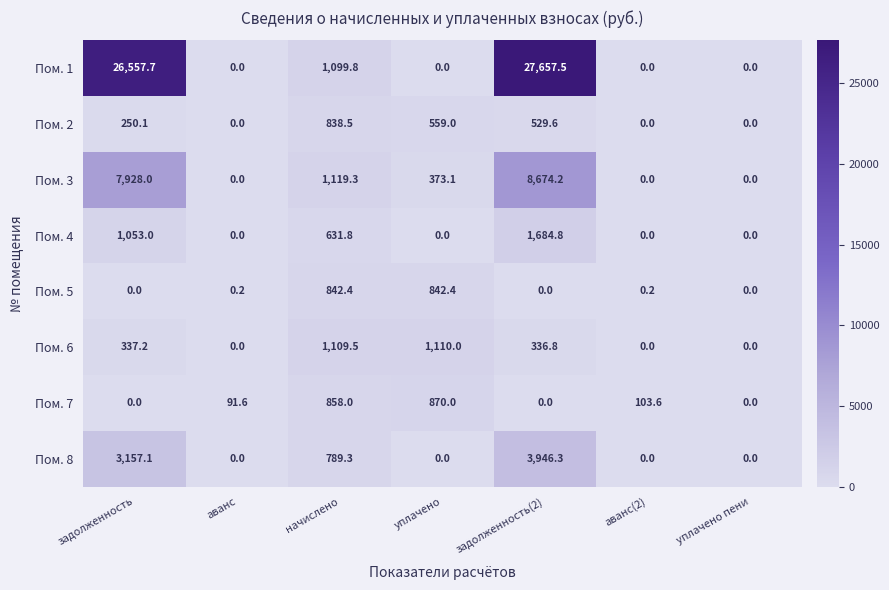

How many categories are shown in the chart?

7